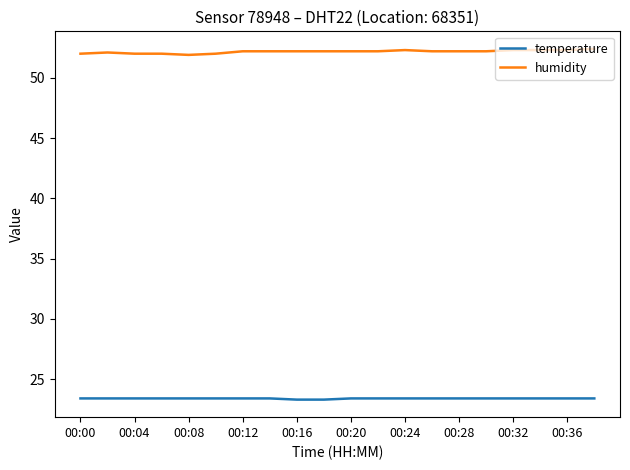

True or false: temperature and humidity cross at least once.

False